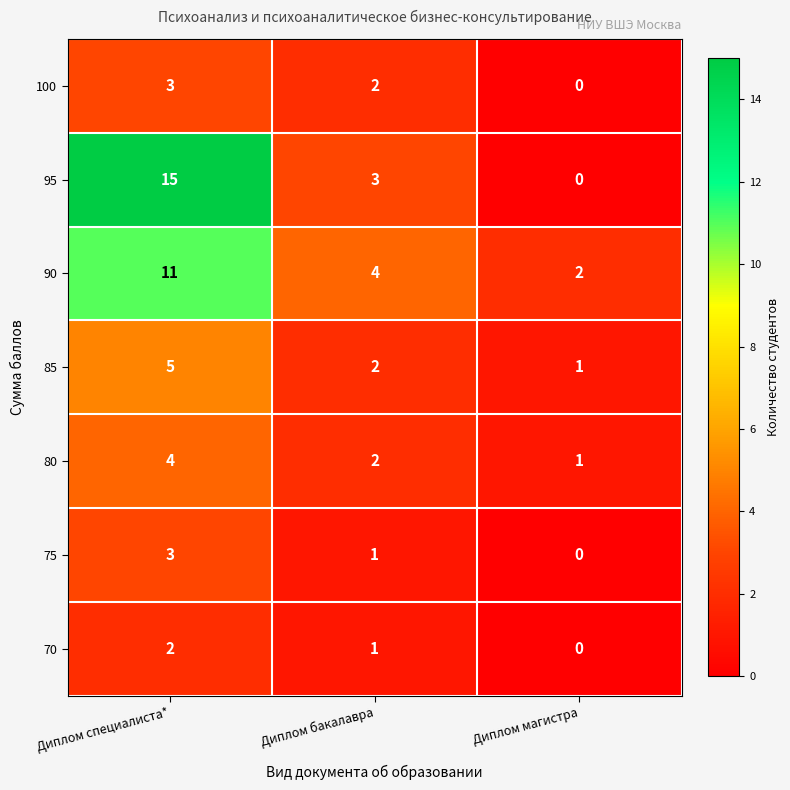

List the labels in order of 100 value, largest first.

Диплом специалиста*, Диплом бакалавра, Диплом магистра